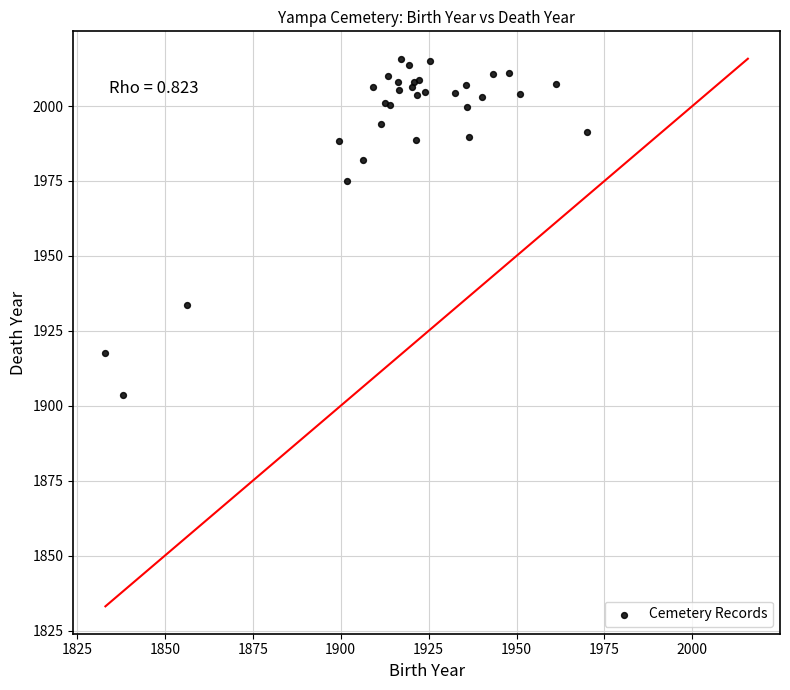

What Y value in the scatter plot is closest to 1959?

1974.8